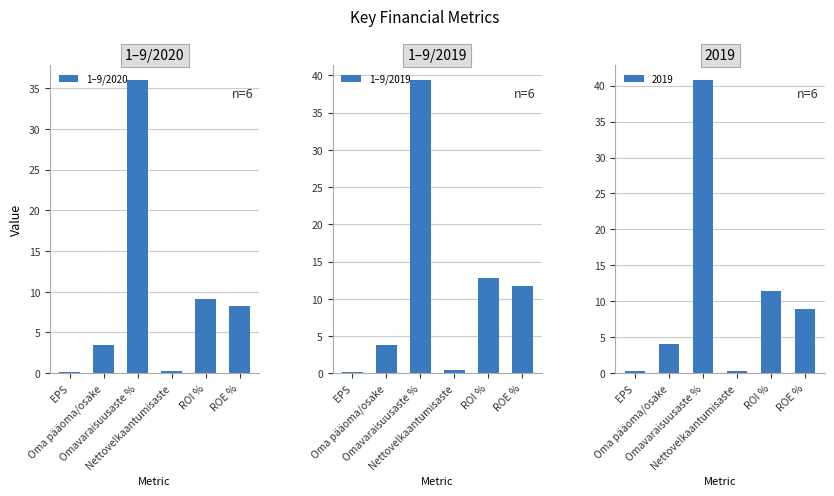

What is the label of the 1st bar from the left?

EPS